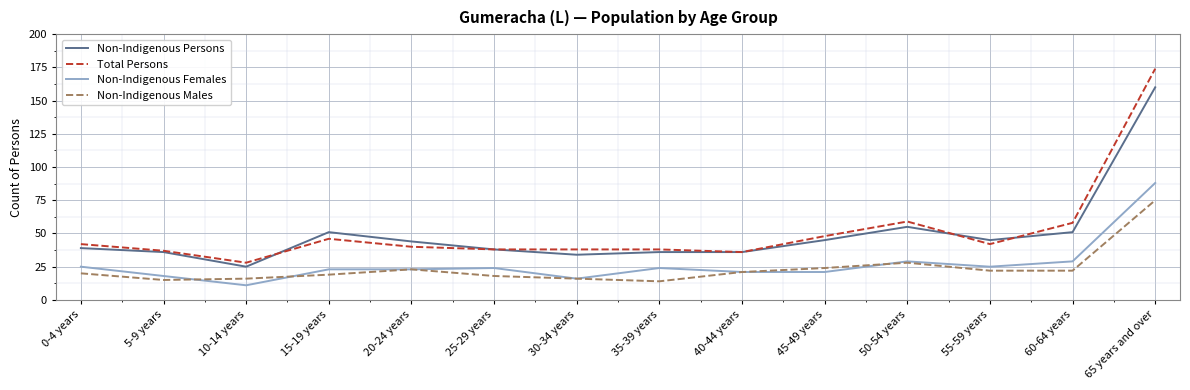

What value does the Non-Indigenous Persons series have at 65 years and over, to the nearest 10?

160